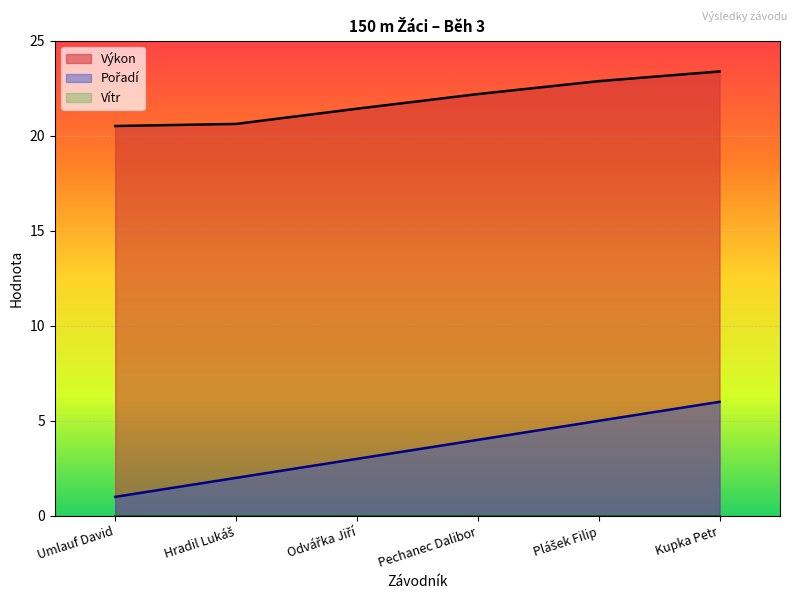

Between Umlauf David and Kupka Petr, which is larger?

Kupka Petr